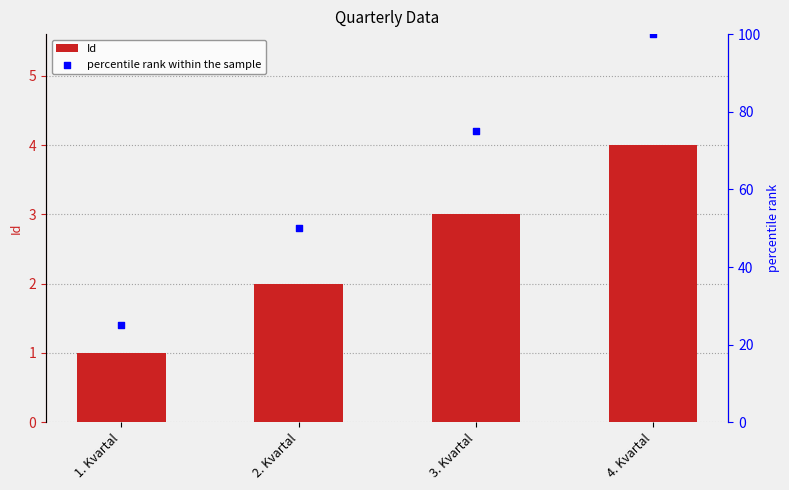

At how many categories does at least one series exceed 95?

1